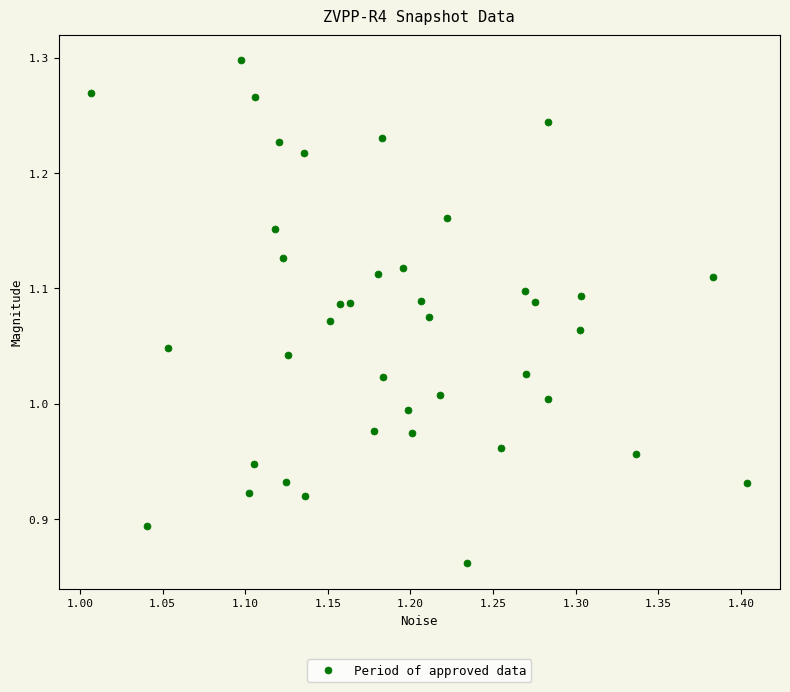

What is the range of X values (max minus min)?

0.4